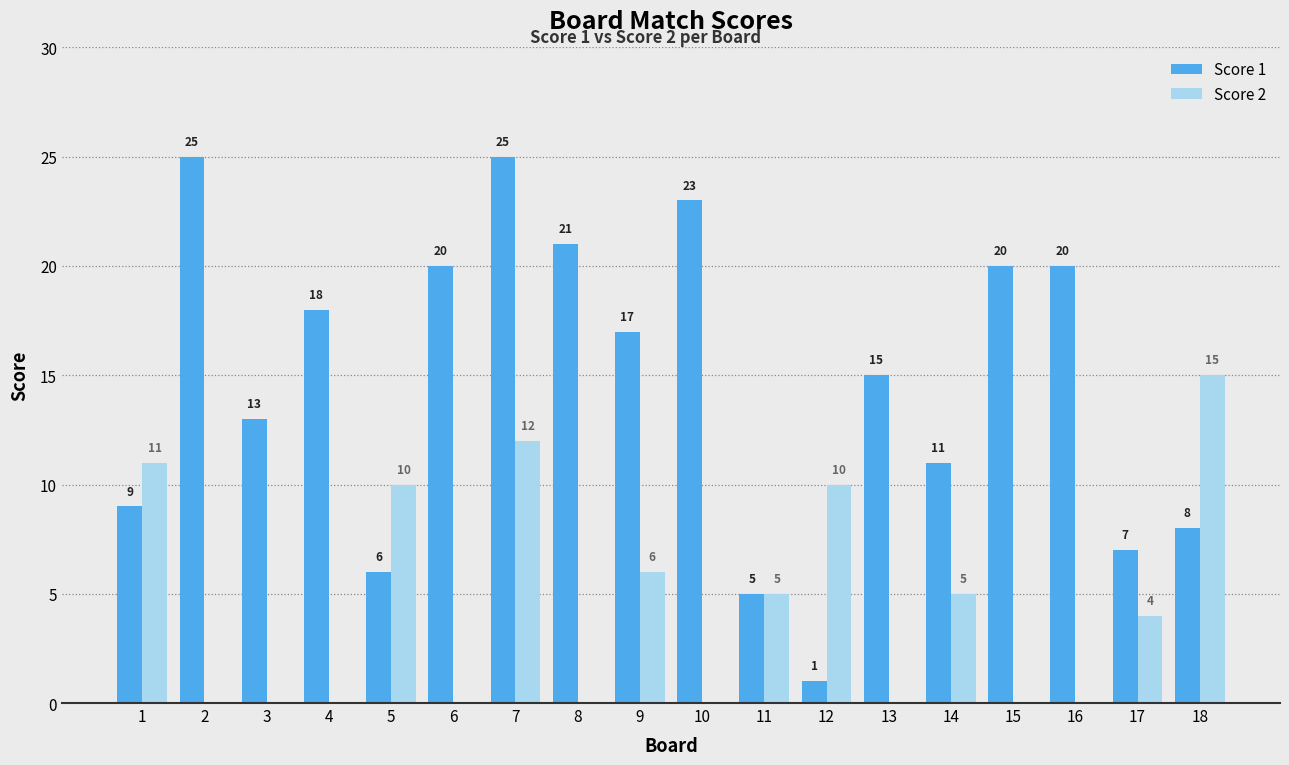

The Score 1 series shows 37 at 2. True or false?

False